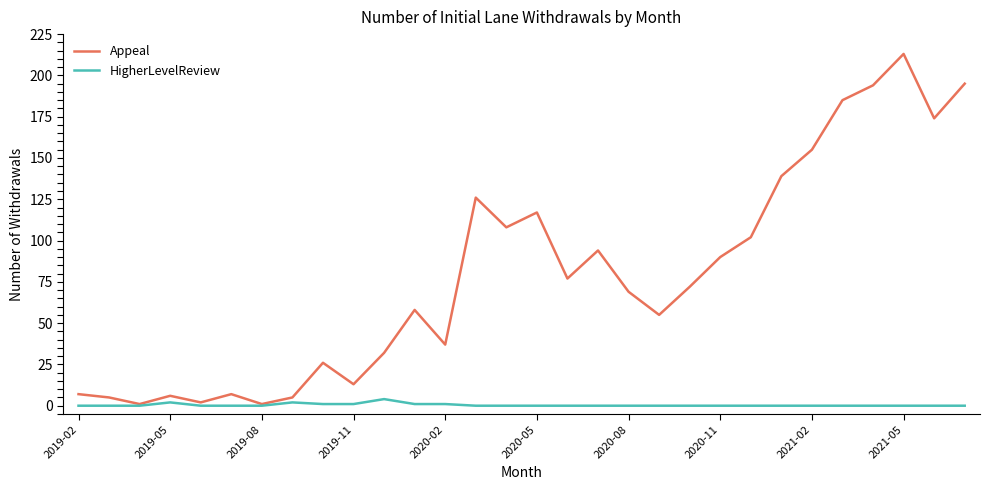

Count the HigherLevelReview values in the range 0 to 1.

27